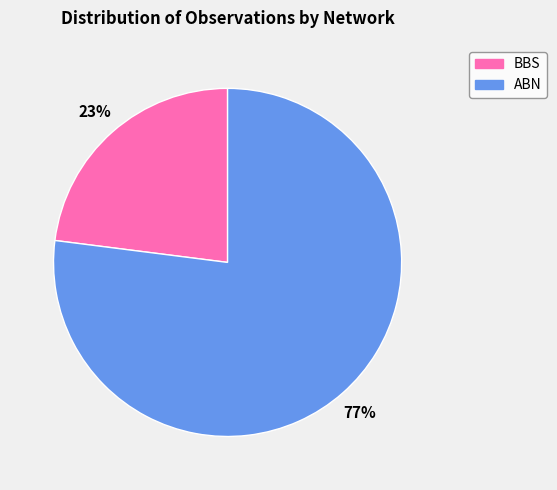

What is the majority slice?

ABN